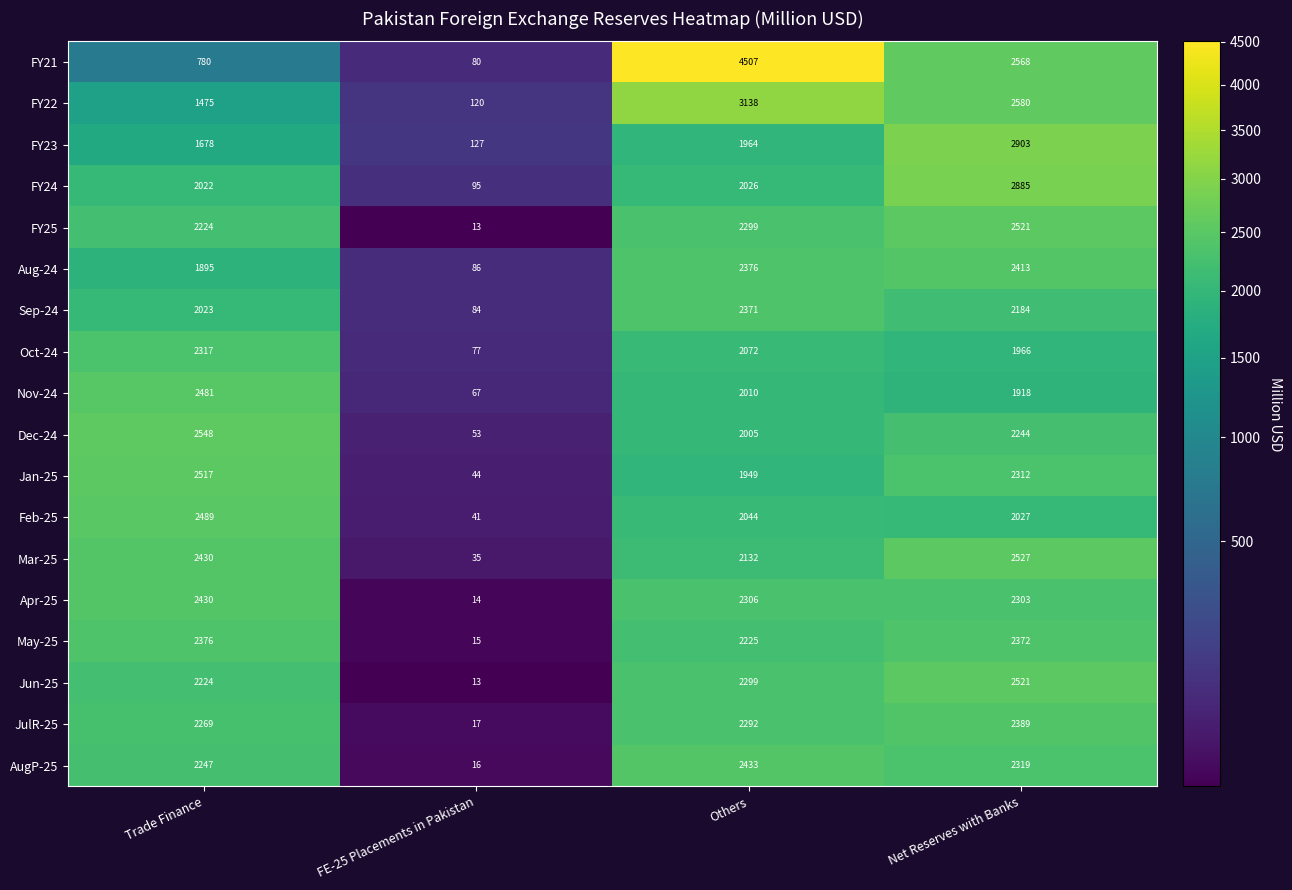

Which series has the largest total across all categories?

FY21